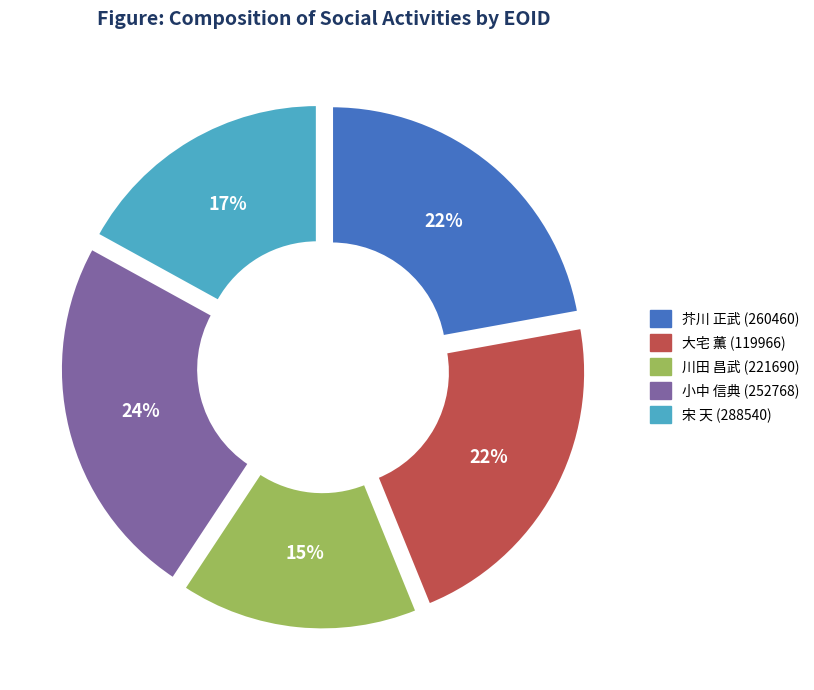

Count the number of slices in the pie.

5